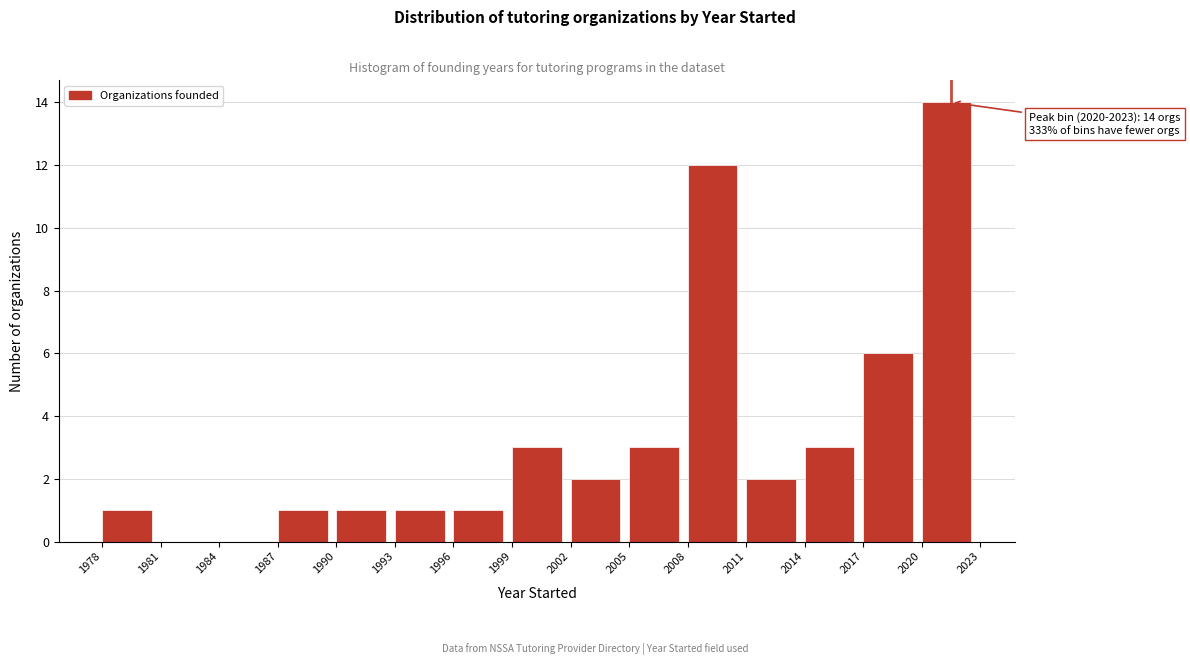

Over which range of the x-axis is the bar tallest?

2020 to 2023